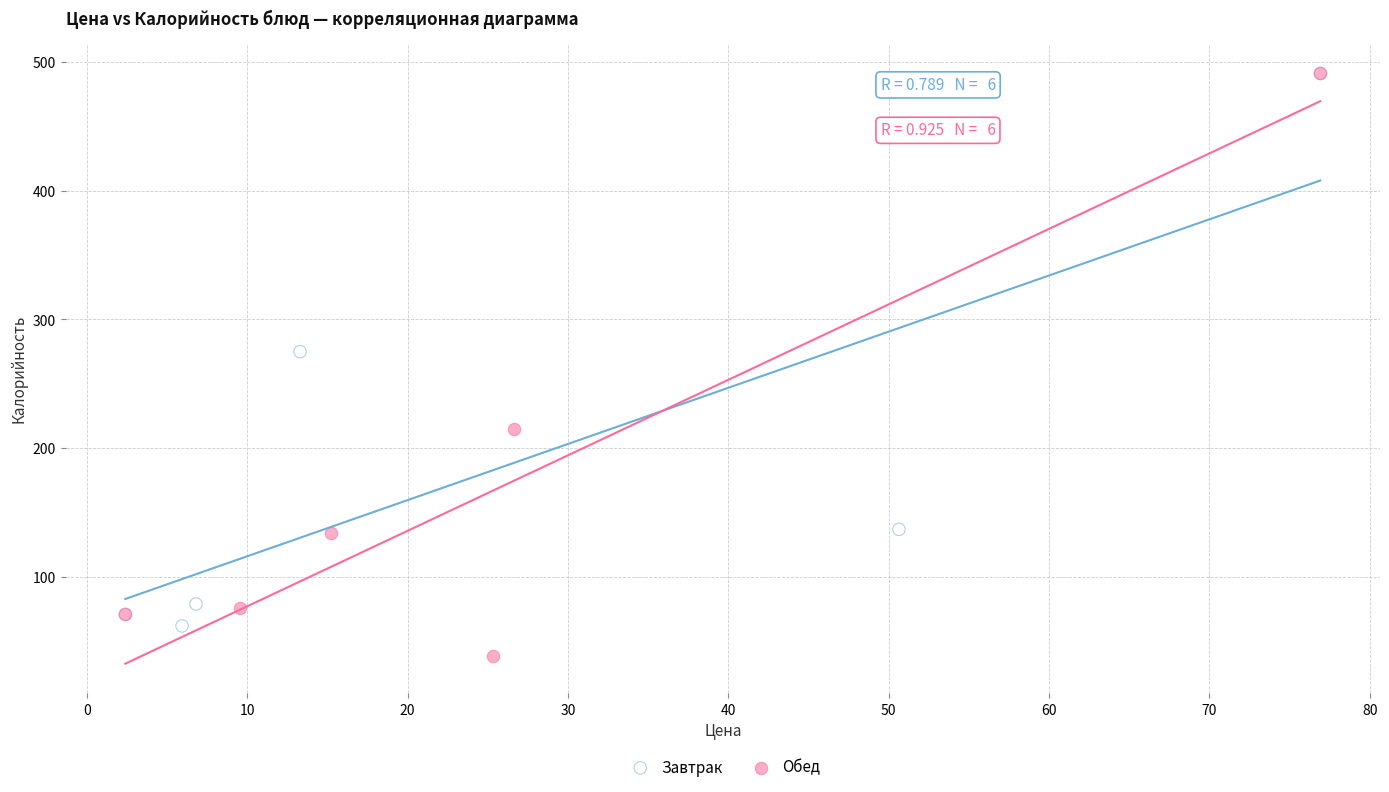

Which series reaches the minimum Y coordinate?

Обед